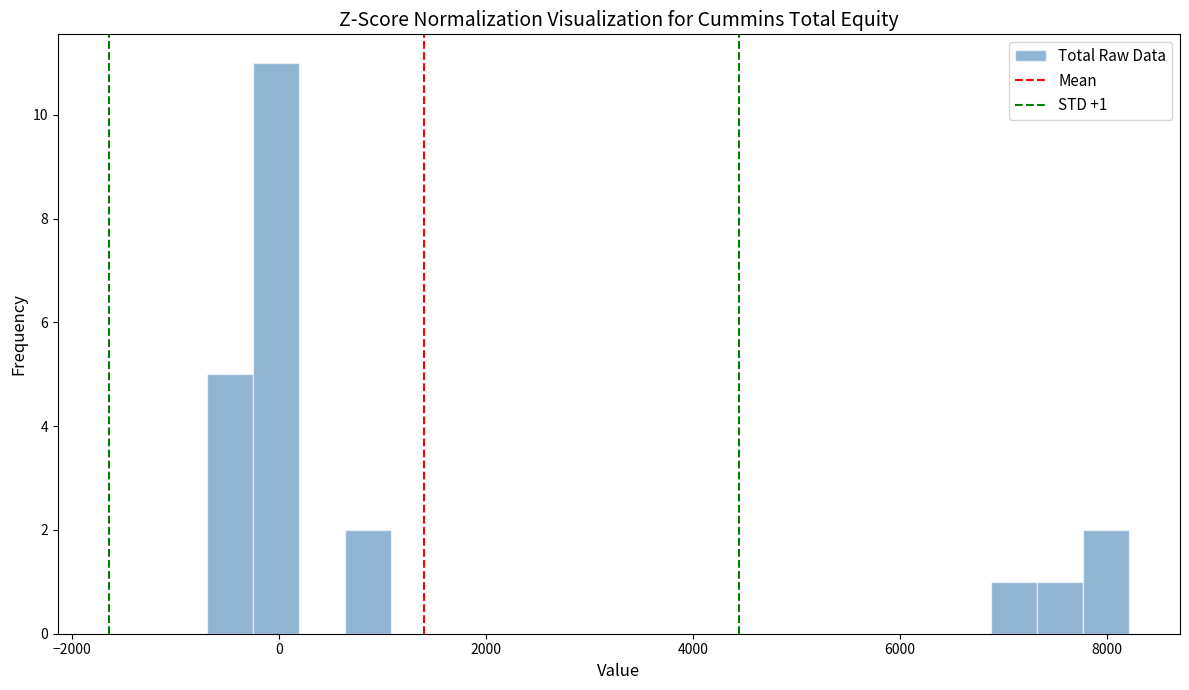

Read against the x-axis, roughly where is the centre of the tallest bar?

0